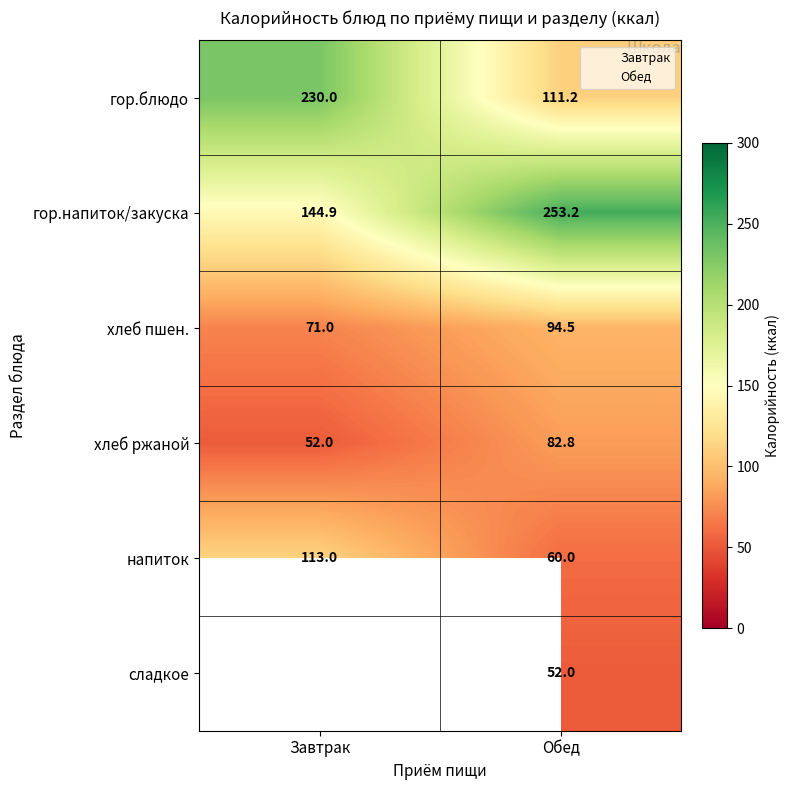

What is the difference between the highest and lowest values at Обед?

201.2